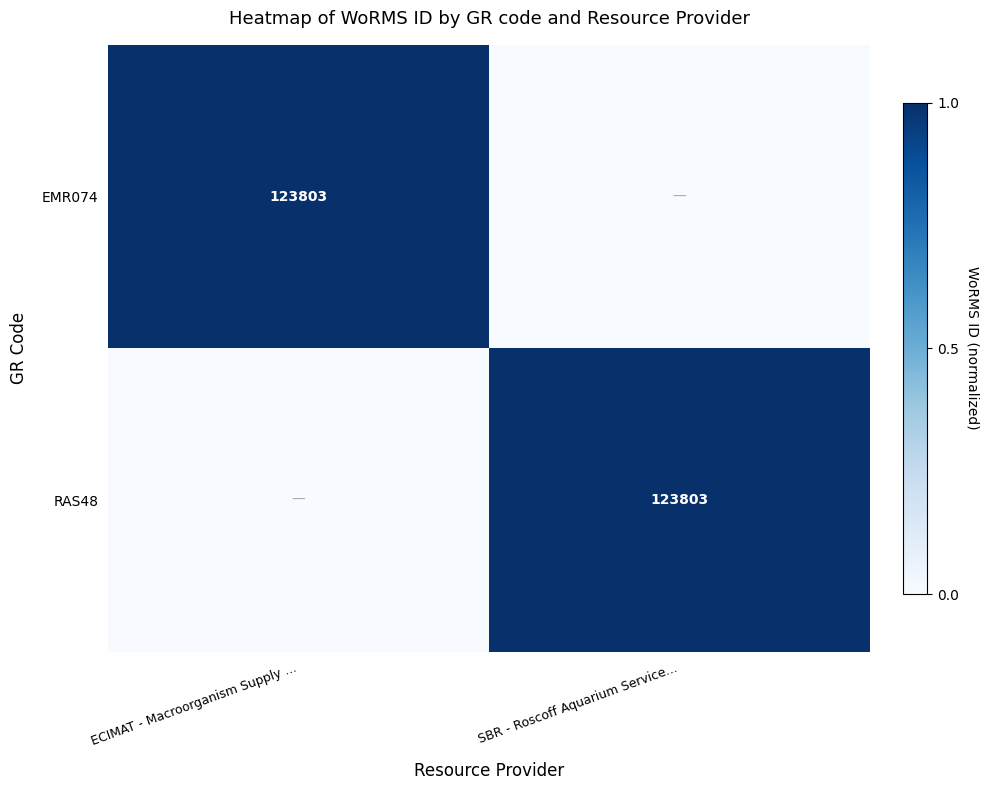

At how many categories does at least one series exceed 0?

2